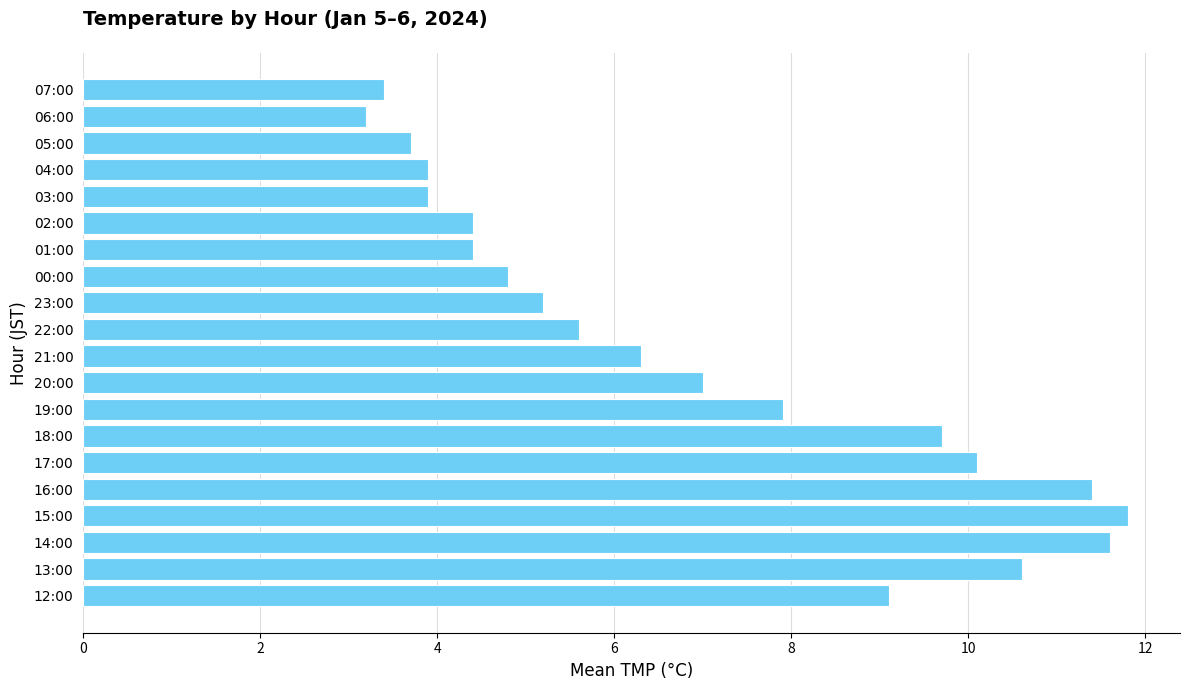

Count the number of data series in this chart.

1